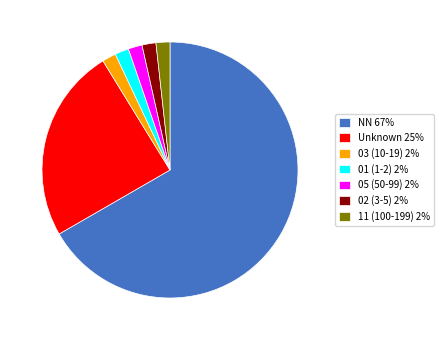

Do Unknown 25% and 05 (50-99) 2% together represent more than half of the pie?

No